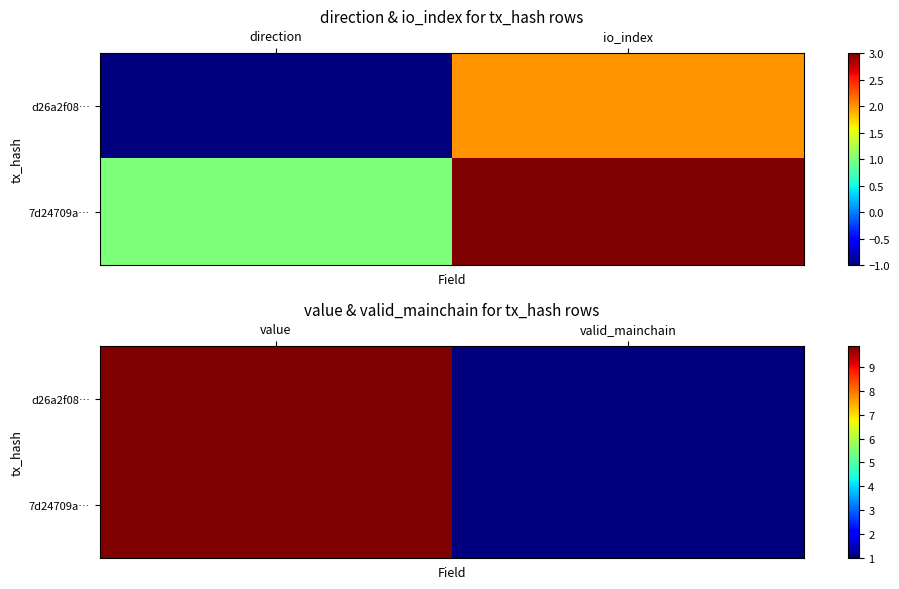

How many categories are shown in the chart?

2